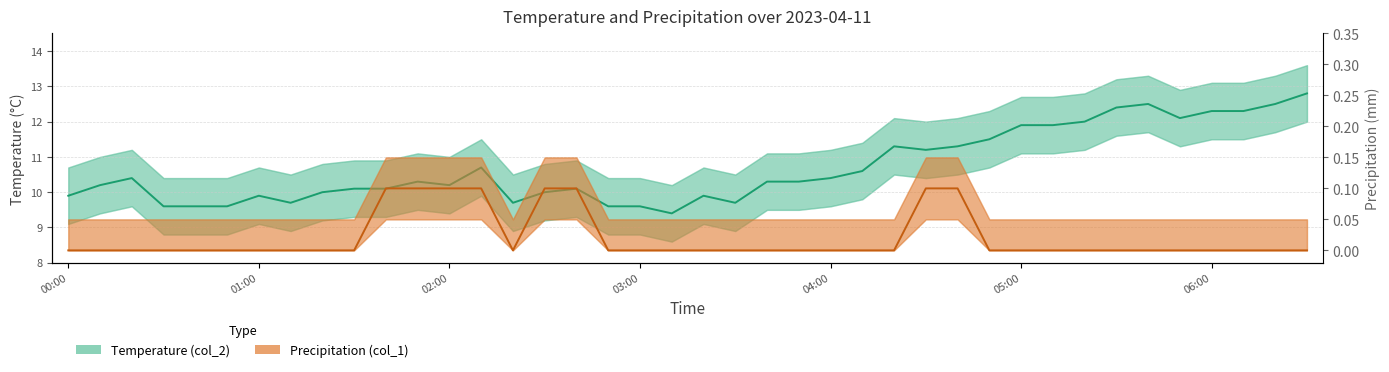

Is this an area chart (filled region under the line)?

No